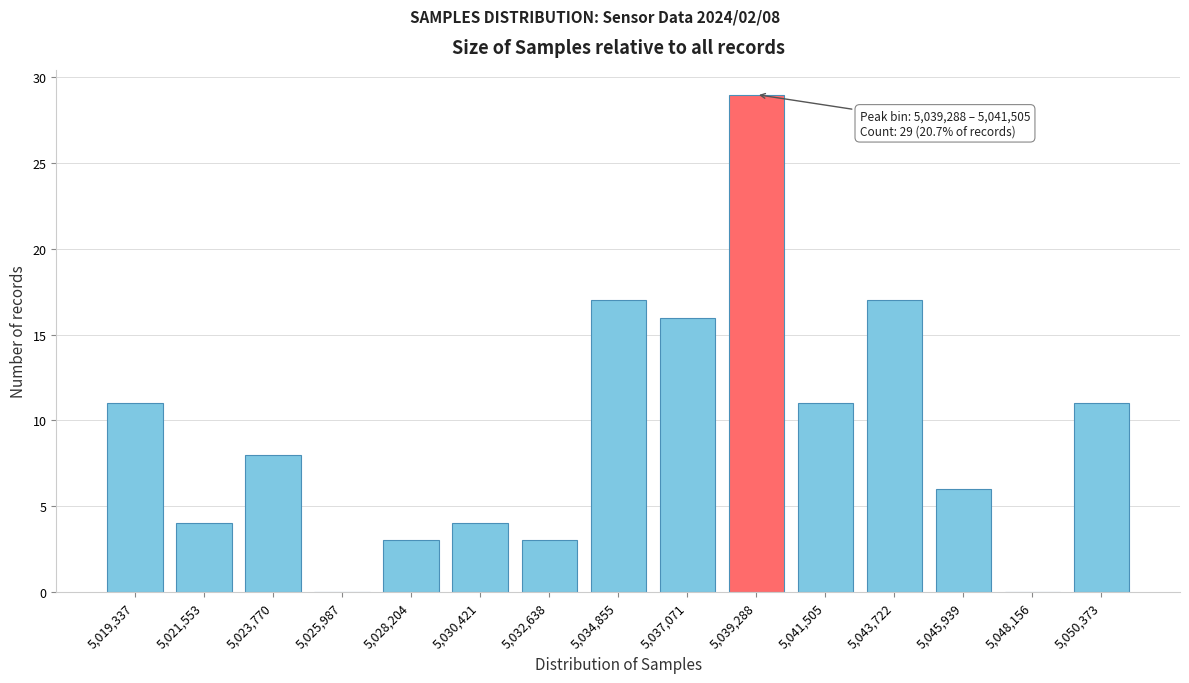

Reading left to right, list all the values displayed in this chart.

5,019,337=11	5,021,553=4	5,023,770=8	5,025,987=0	5,028,204=3	5,030,421=4	5,032,638=3	5,034,855=17	5,037,071=16	5,039,288=29	5,041,505=11	5,043,722=17	5,045,939=6	5,048,156=0	5,050,373=11